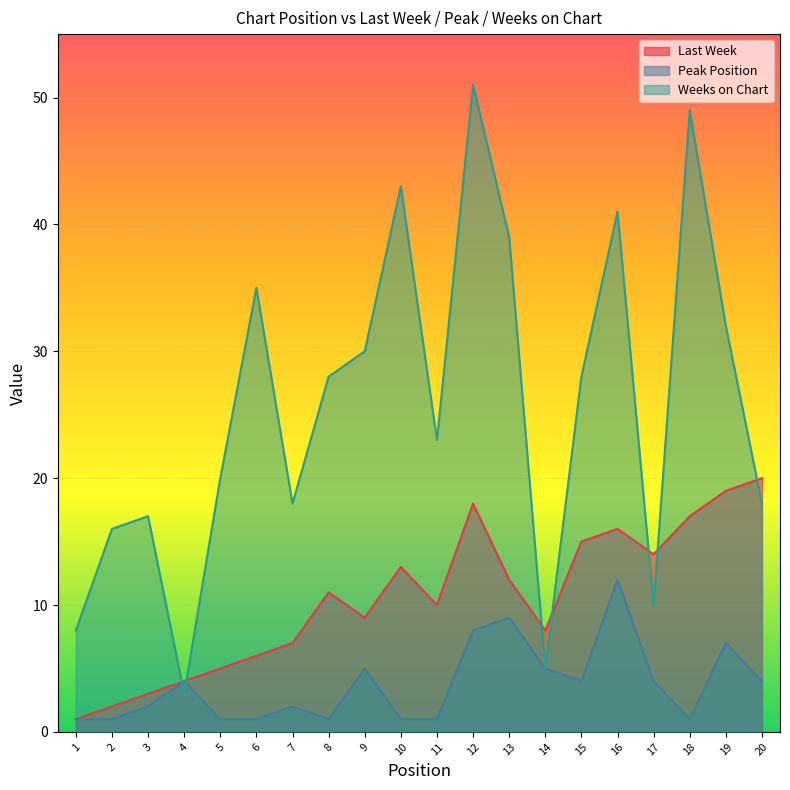

At which label is Peak Position closest to 6?

9